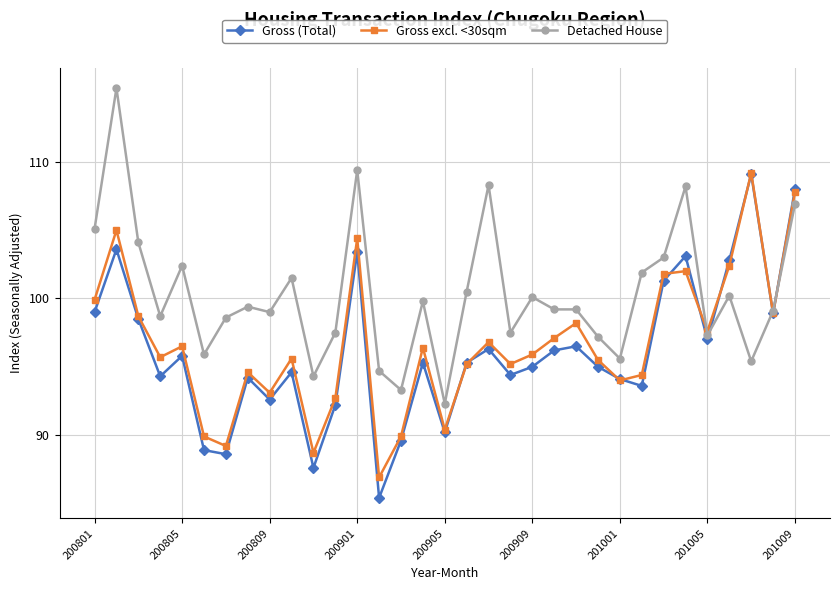

In Gross excl. <30sqm, how many points are higher than both neighbors (excluding endpoints)?

10